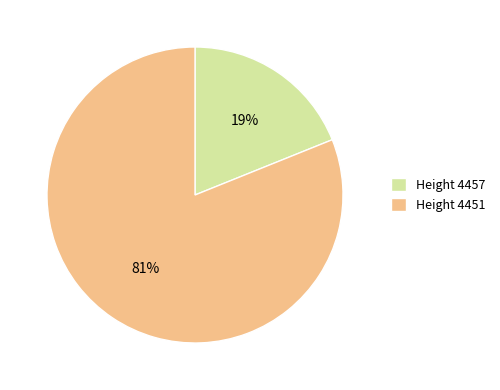

What is the largest slice in the pie chart?

Height 4451